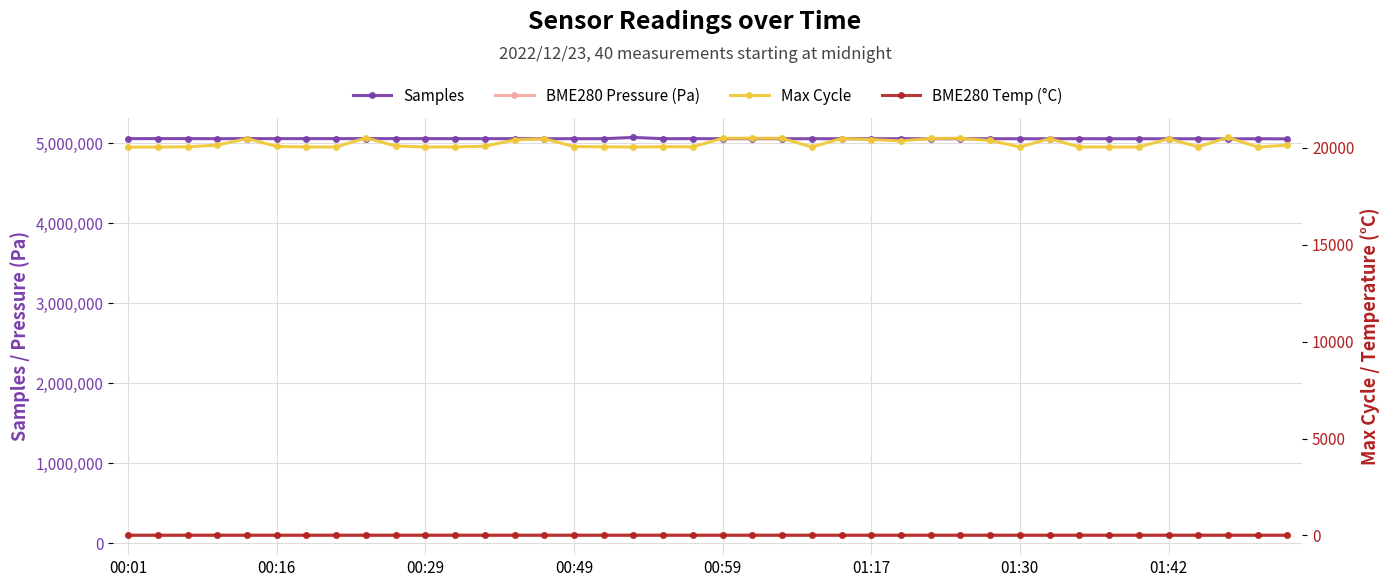

What is the difference between the maximum and minimum values in the Samples series?

17549.0